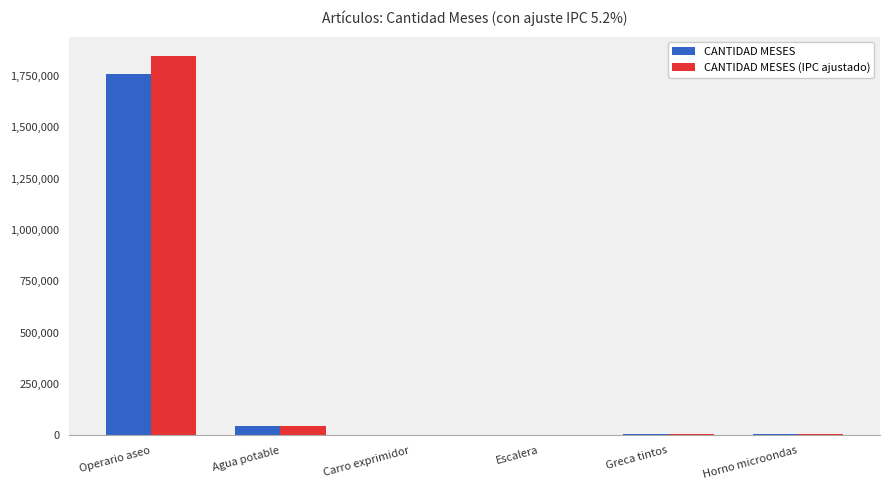

What is the maximum value shown in the chart?

1848287.7